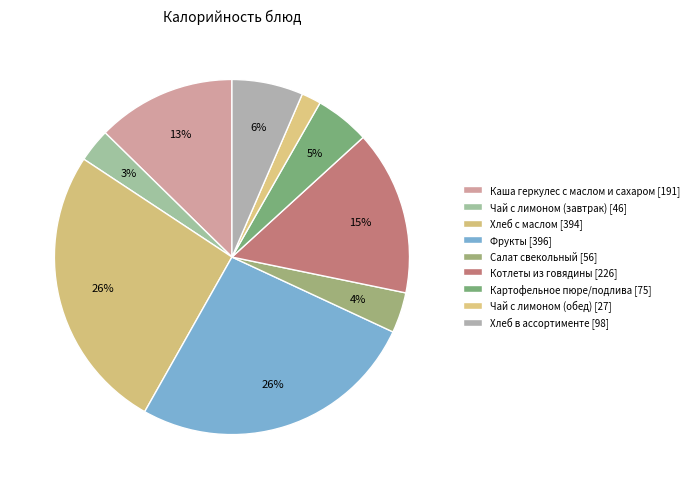

Count the number of slices in the pie.

9